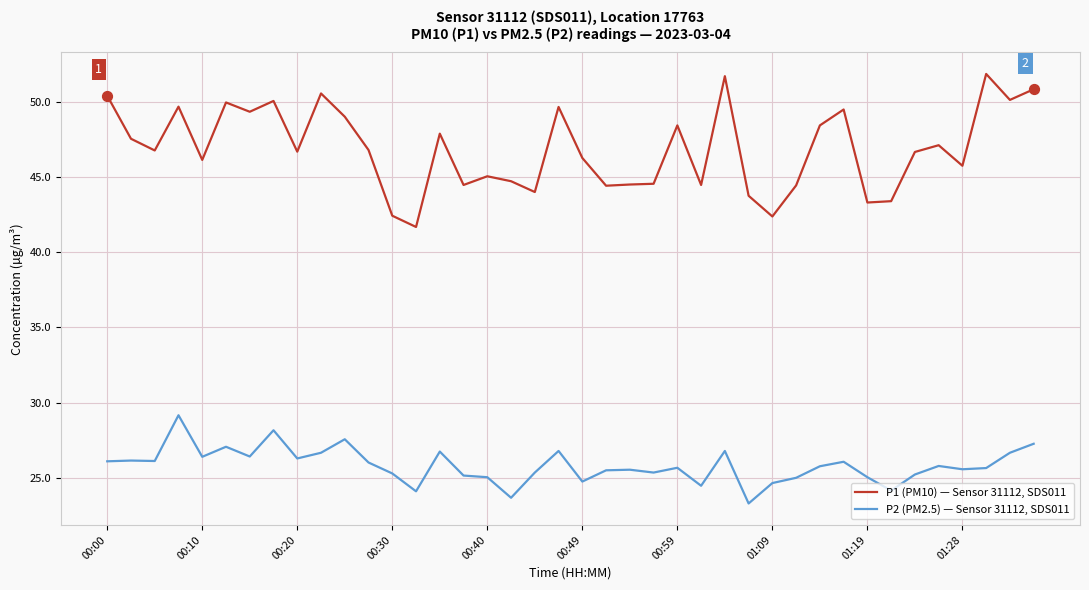

Which series has the largest total across all categories?

P1 (PM10) — Sensor 31112, SDS011